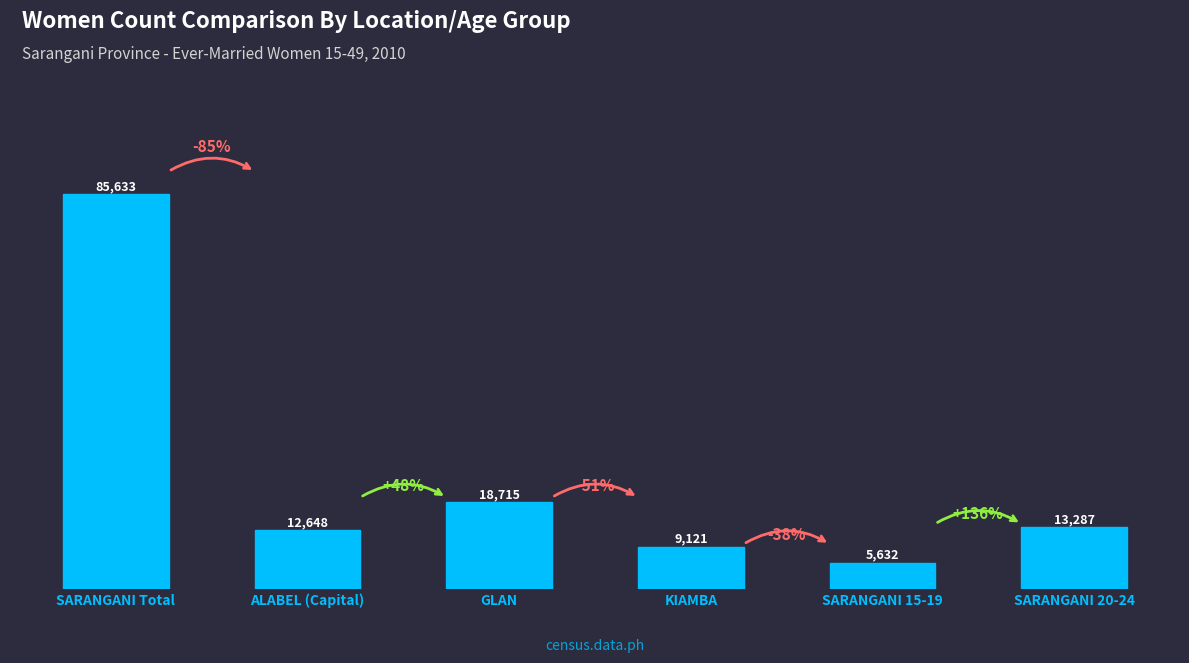

What is the difference between the second highest and minimum values?

13083